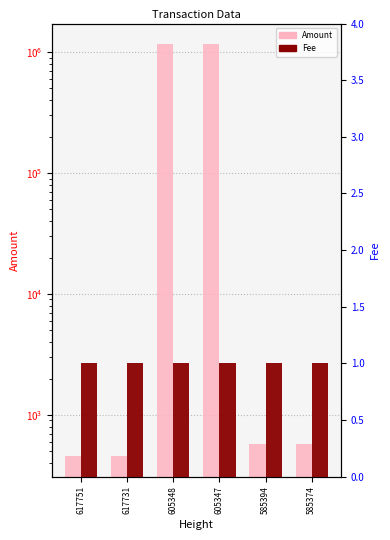

Reading left to right, transcribe all the data shown in this chart.

Amount: 617751=457.5	617731=458.5	605348=1161995.0	605347=1161996.0	585394=579.1	585374=580.1
Fee: 617751=1.0	617731=1.0	605348=1.0	605347=1.0	585394=1.0	585374=1.0